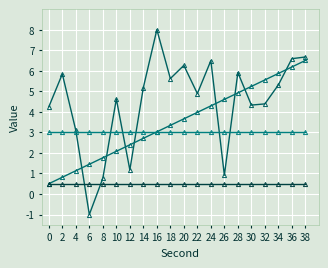

Is this an area chart (filled region under the line)?

No